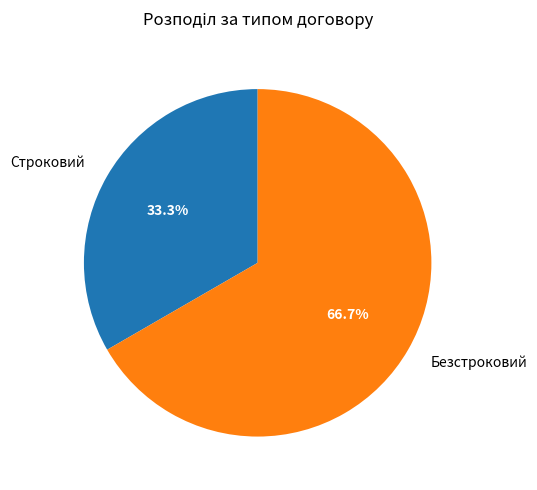

How many slices are in this pie chart?

2